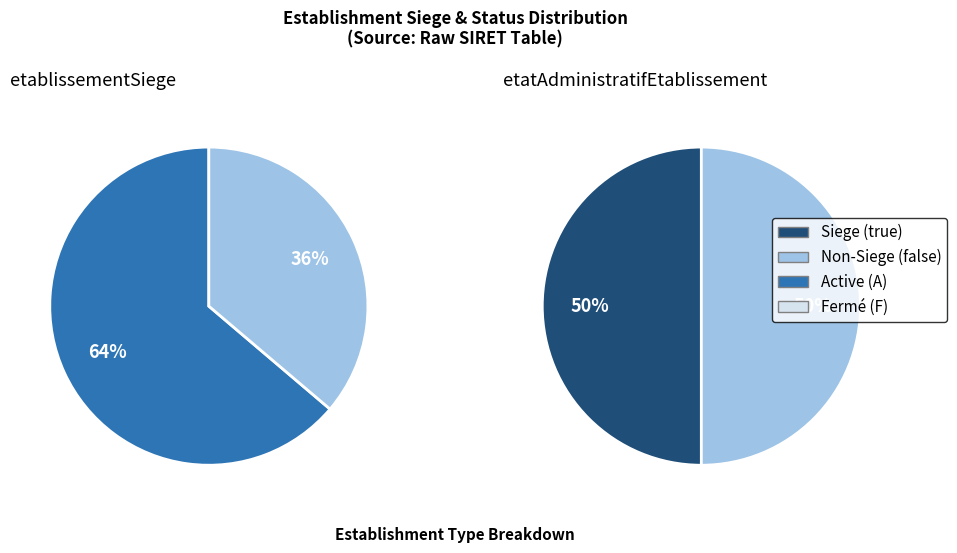

Which category has the biggest portion of the pie?

true